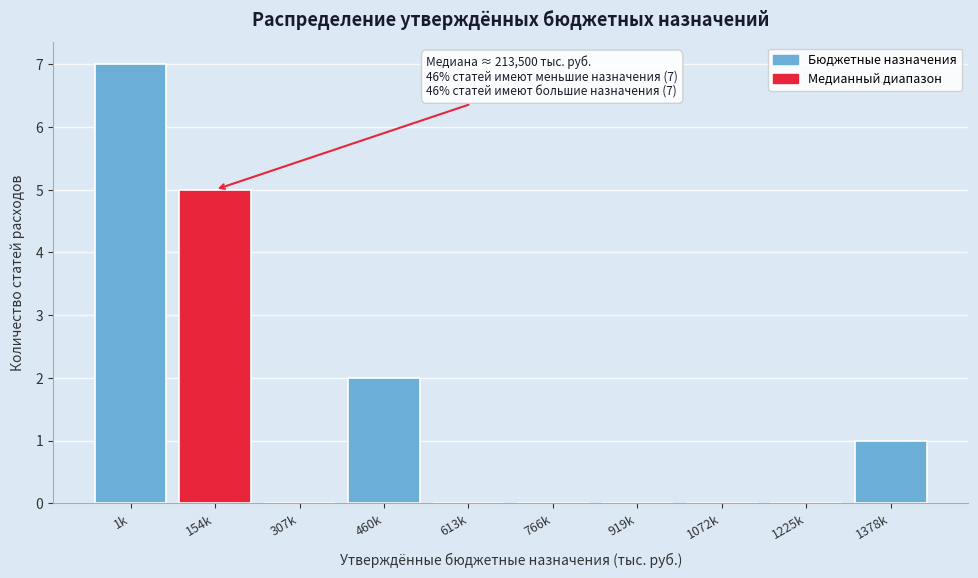

Reading left to right, what are all the values shown in this chart?

1k=7	154k=5	307k=0	460k=2	613k=0	766k=0	919k=0	1072k=0	1225k=0	1378k=1